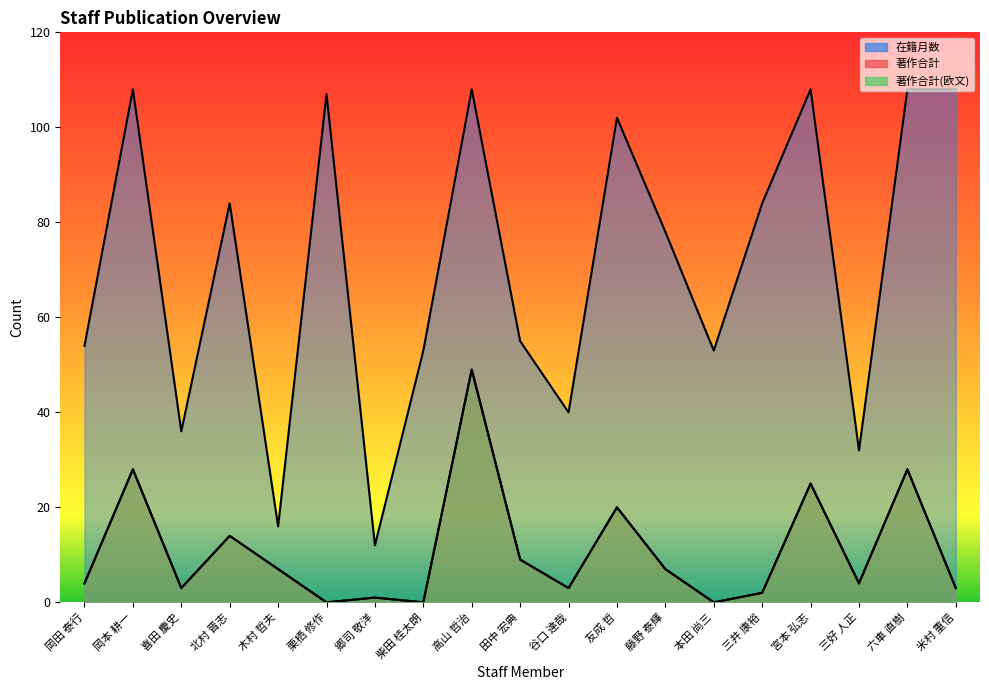

What are all the series names shown in the legend?

在籍月数 (line), 著作合計 (line), 著作合計(欧文) (line)